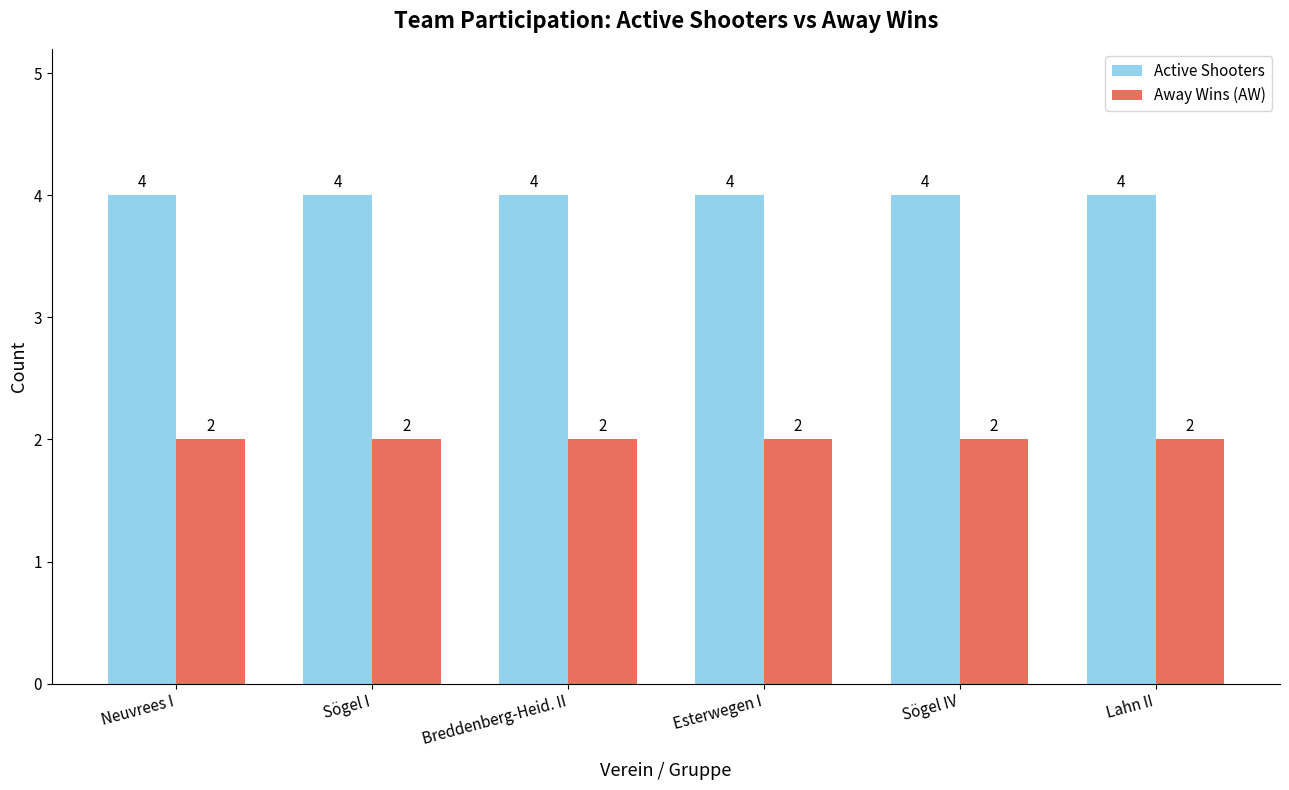

Rank the series by their average value, from highest to lowest.

Active Shooters, Away Wins (AW)